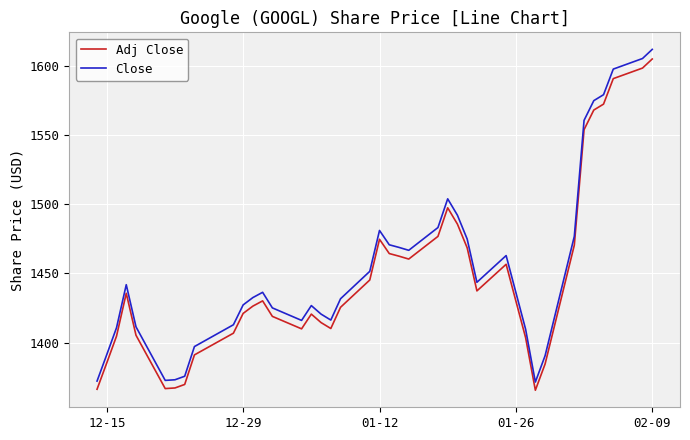

What is the difference between the maximum and minimum values in the Close series?

240.4